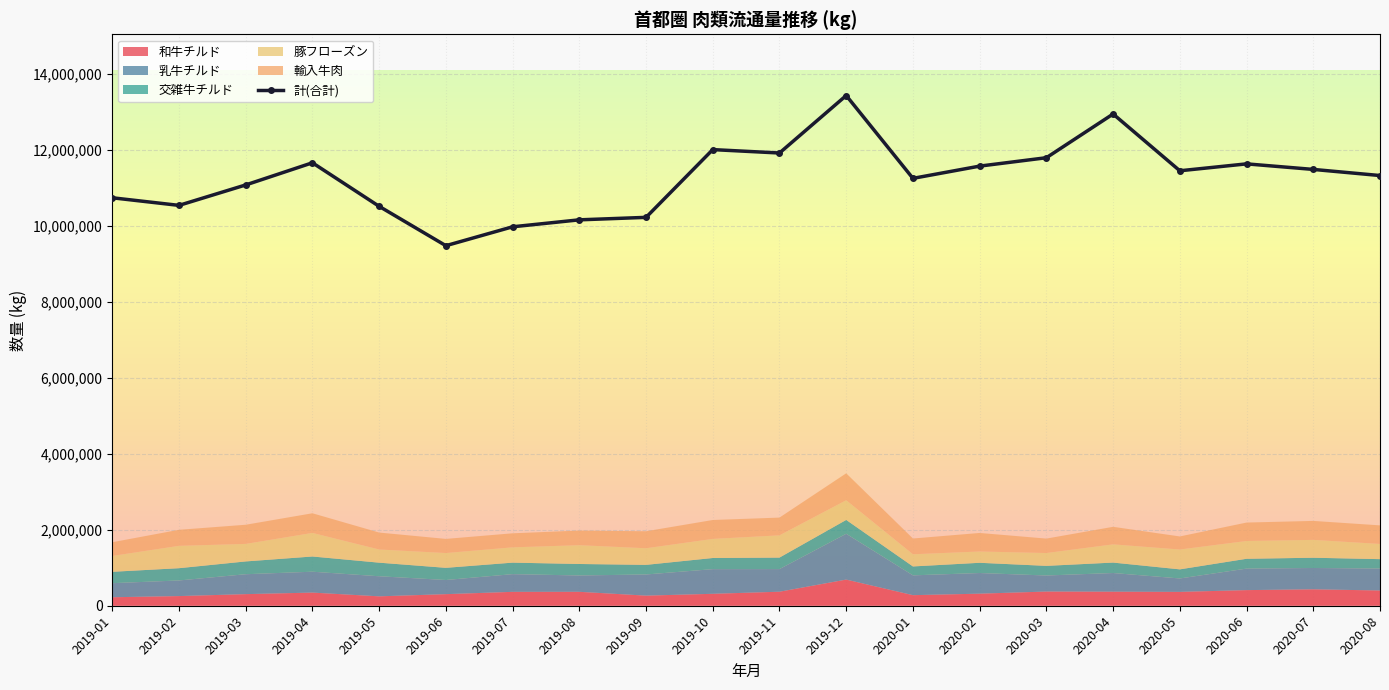

Is it true that 和牛チルド equals 107667 at 2019-02?

False